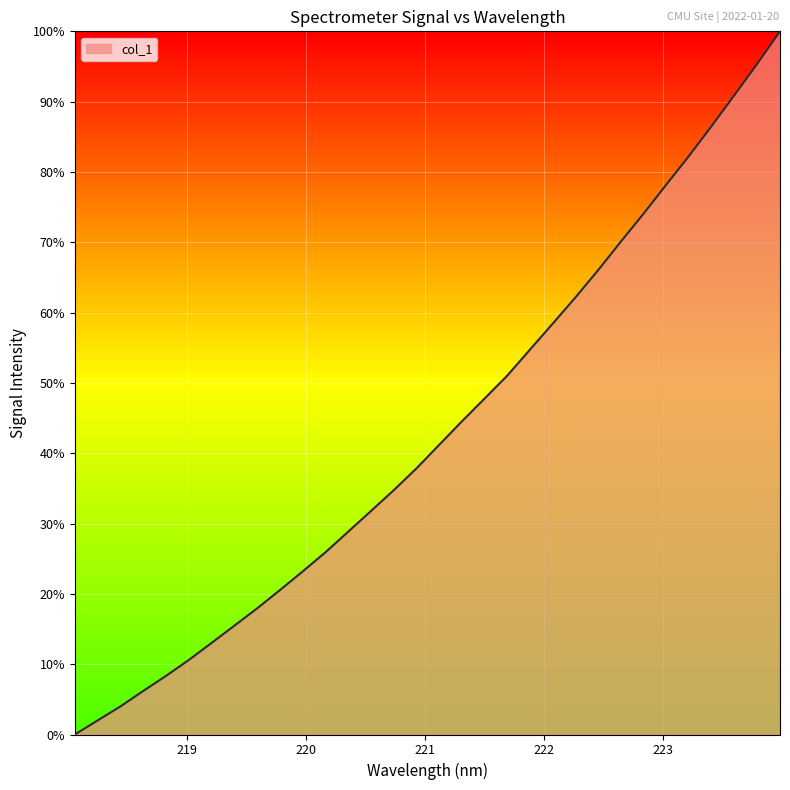

Does the chart have visible grid lines?

Yes